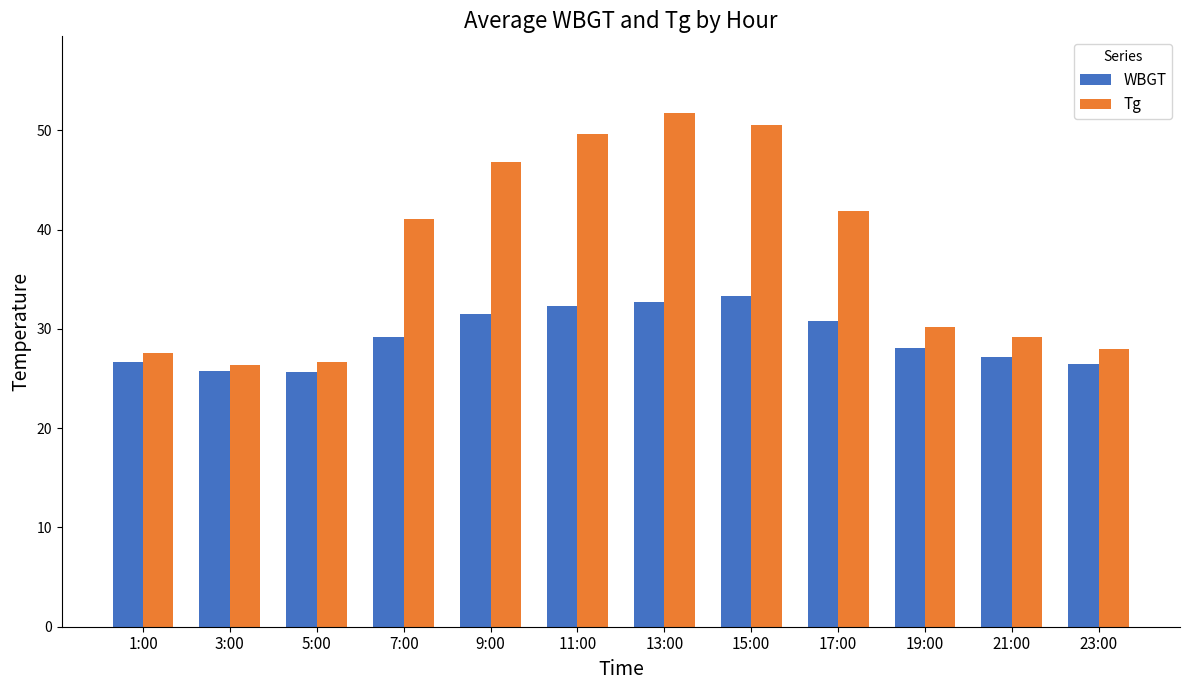

What is the difference between the Tg values at 5:00 and 23:00?

1.3